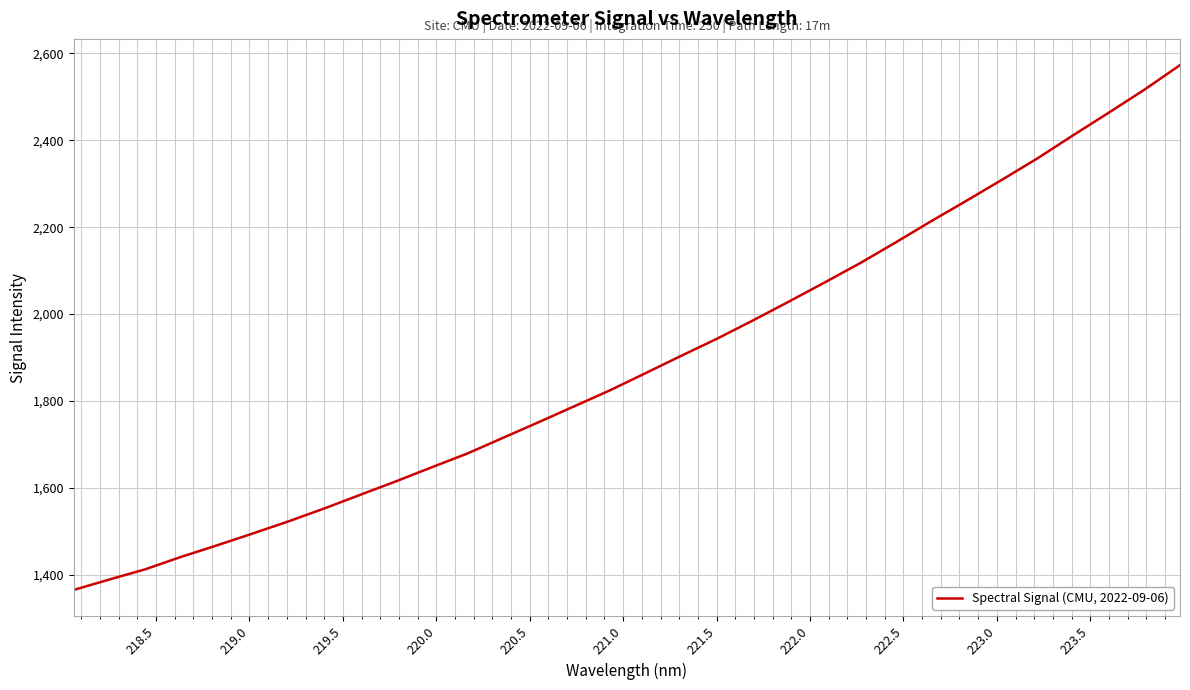

What is the difference between the maximum and minimum values?

1208.7